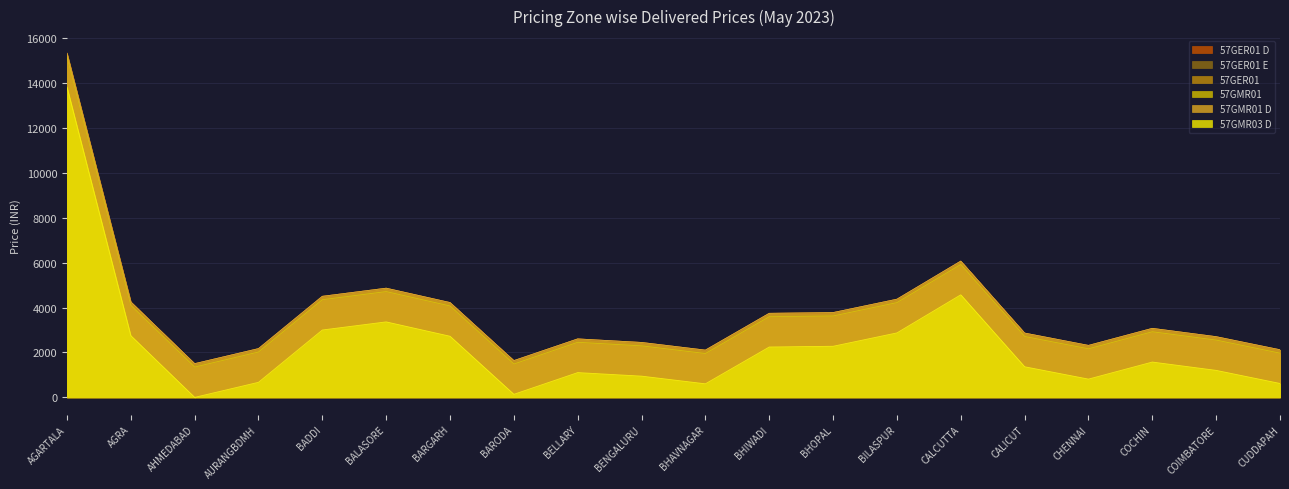

At how many categories does at least one series exceed 4774?

3